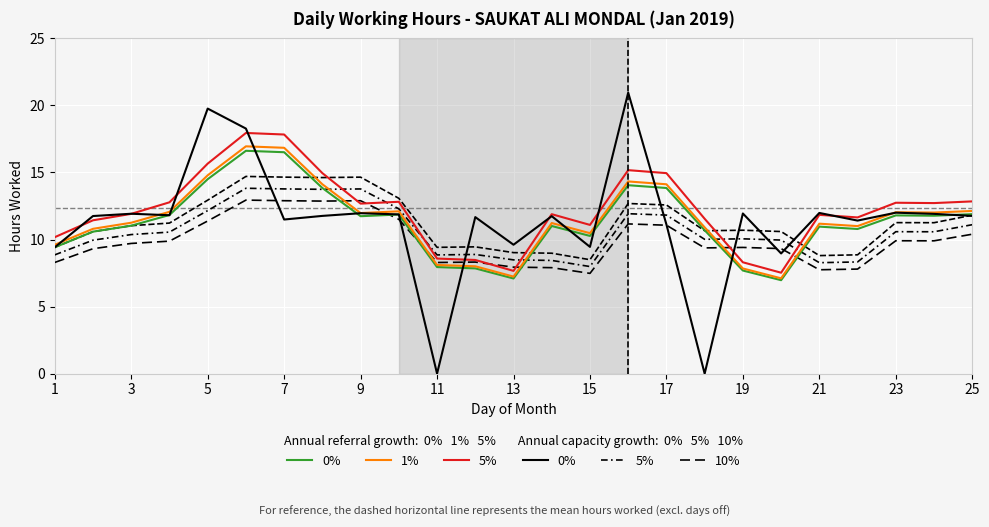

In 5%, how many points are lower than both neighbors (excluding endpoints)?

6